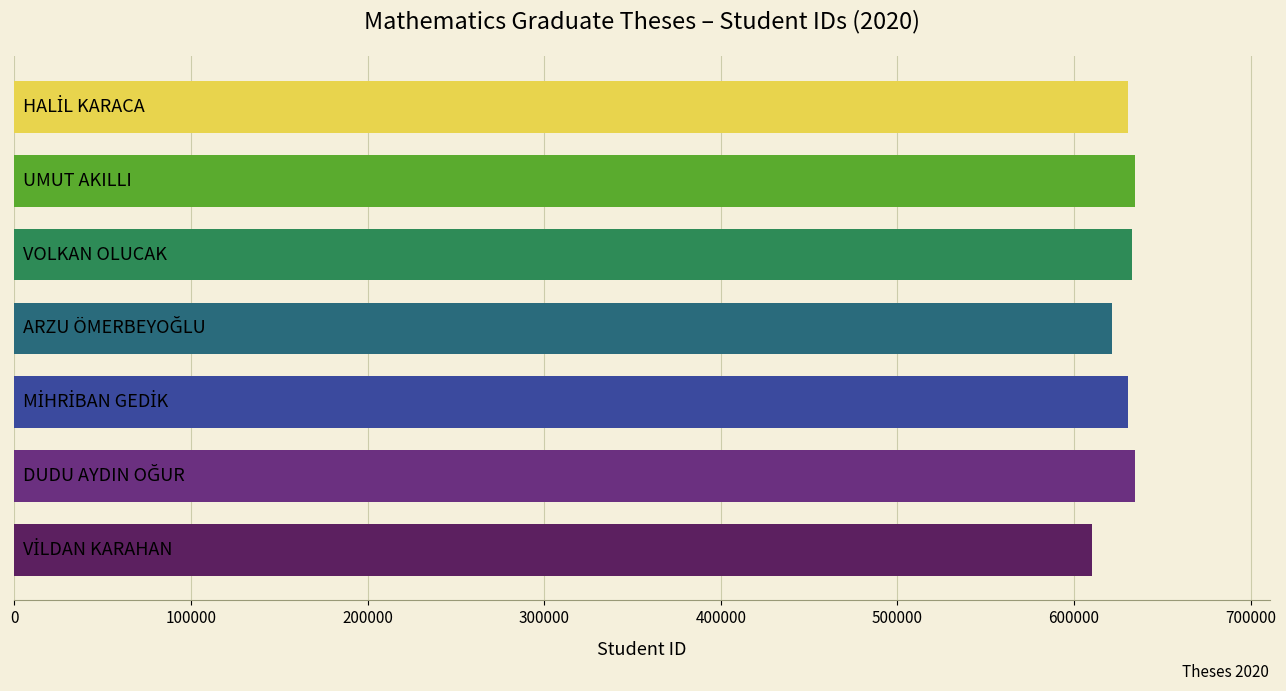

What is the sum of all values?

4395253